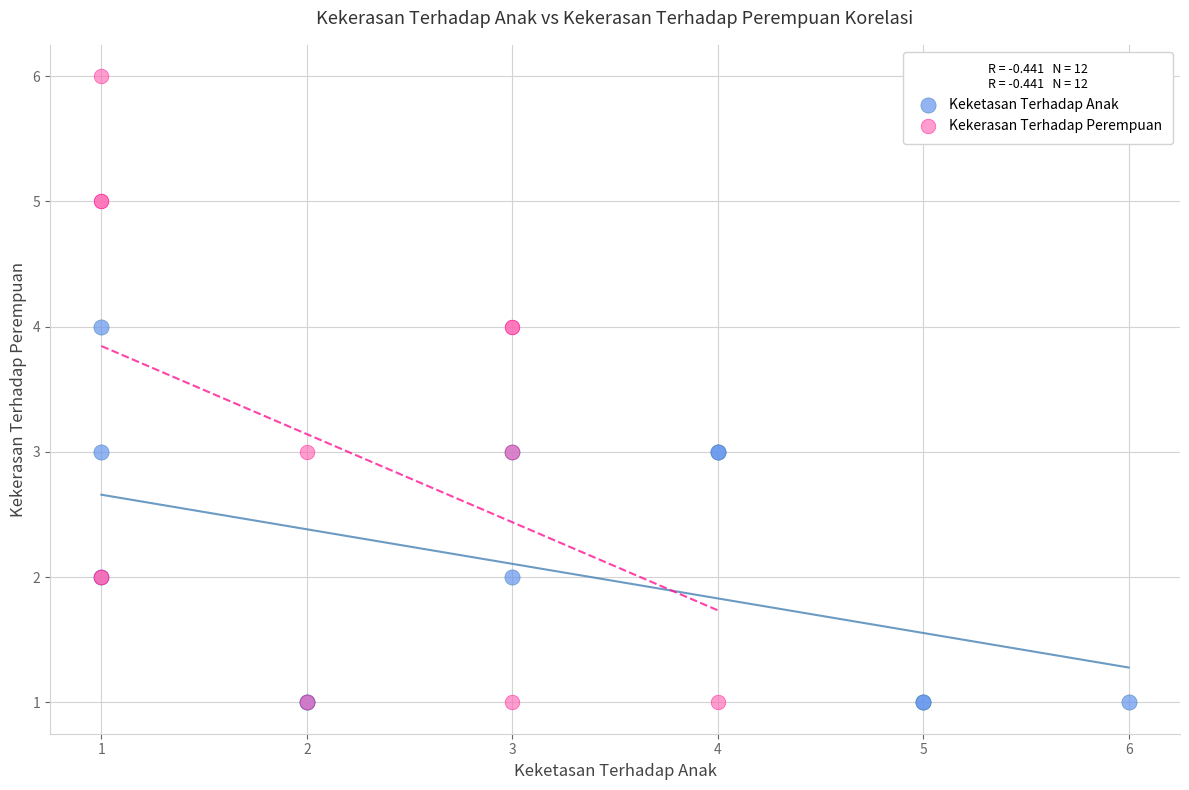

Which series has the largest Y range (max minus min)?

Kekerasan Terhadap Perempuan